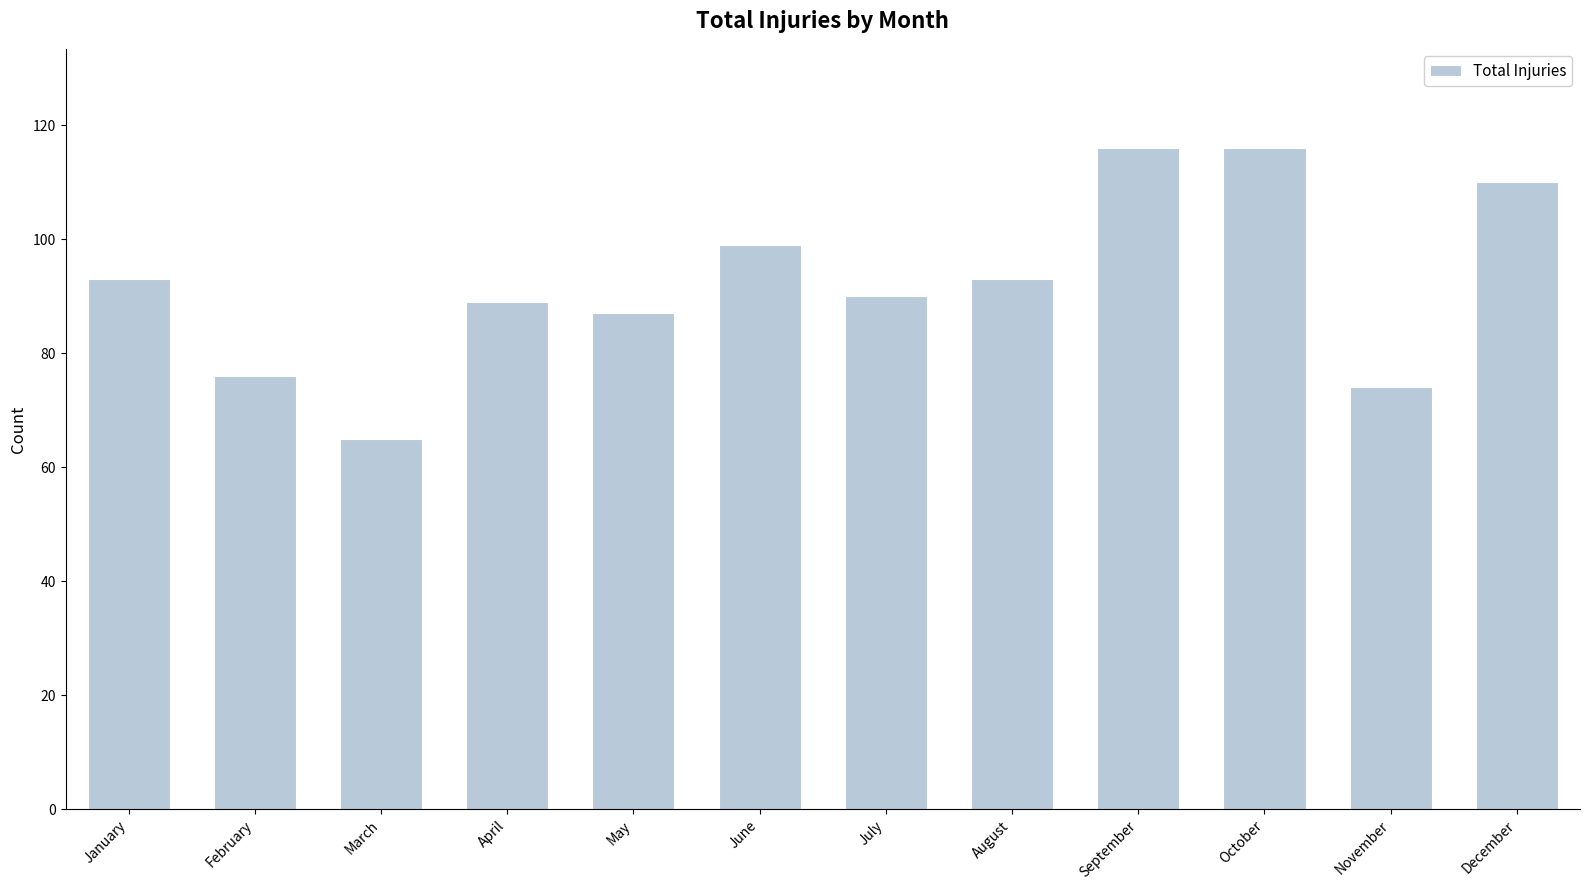

What is the sum of the values at February and May?

163